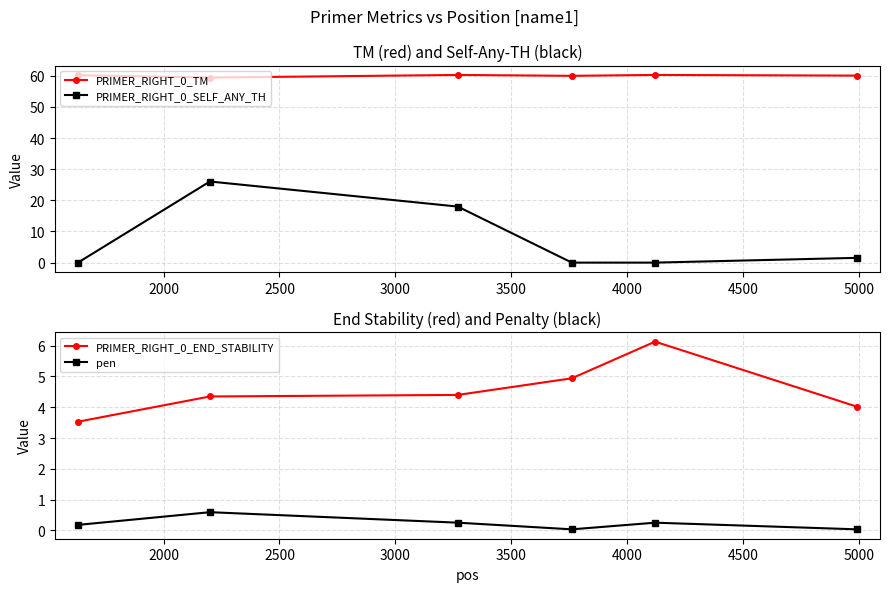

What is the value of the PRIMER_RIGHT_0_SELF_ANY_TH point at the 3rd from the left?

18.0